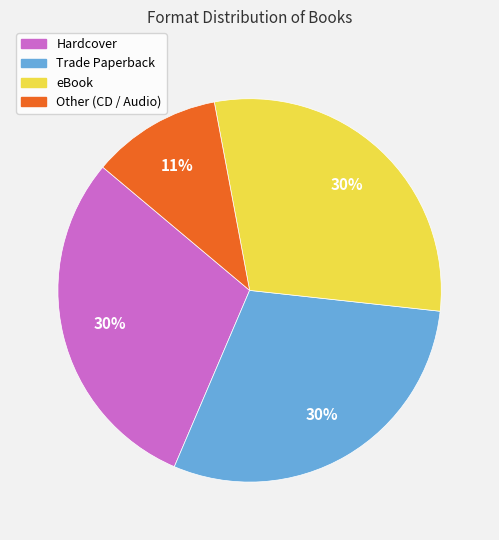

Is Trade Paperback the majority of the pie?

No